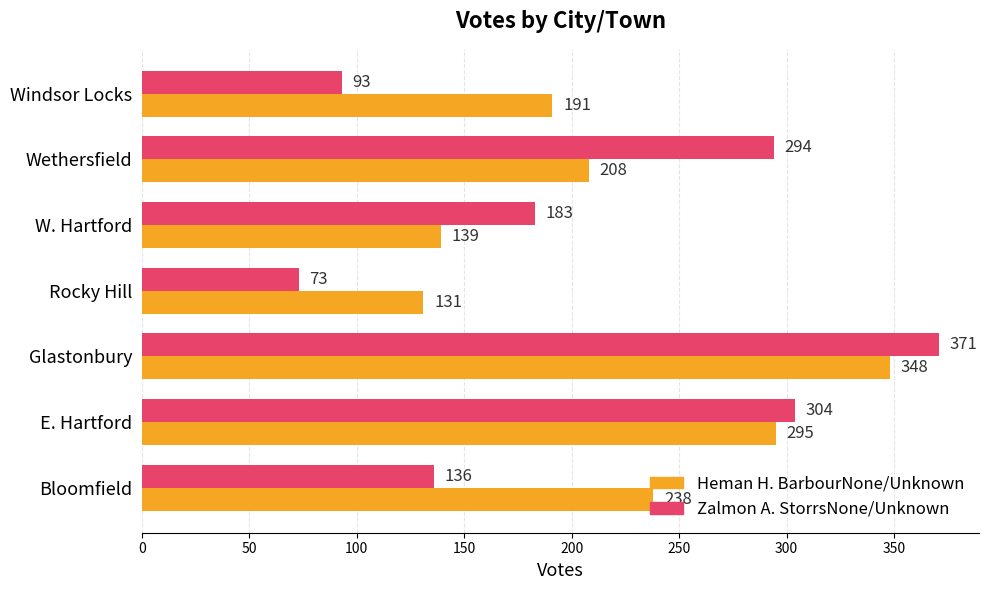

List the labels in order of Zalmon A. StorrsNone/Unknown value, largest first.

Glastonbury, E. Hartford, Wethersfield, W. Hartford, Bloomfield, Windsor Locks, Rocky Hill